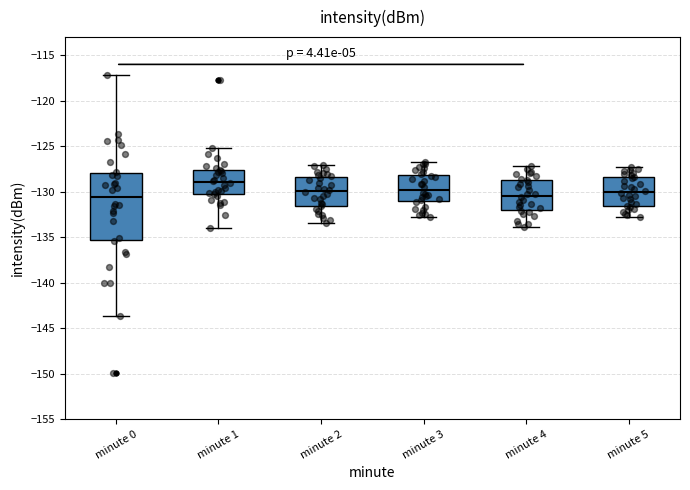

Reading left to right, transcribe this box plot: for each box, give where its median line is, the range the box spans, and where its two whiskers end, as read against the y-axis. The values are not printed on the chart, so give them approximately, as read against the axis.

minute 0: median -130.5, box -135.5 to -128.0, whiskers -143.5 to -117.0
minute 1: median -129.0, box -130.0 to -127.5, whiskers -134.0 to -125.0
minute 2: median -130.0, box -131.5 to -128.5, whiskers -133.5 to -127.0
minute 3: median -130.0, box -131.0 to -128.0, whiskers -133.0 to -126.5
minute 4: median -130.5, box -132.0 to -128.5, whiskers -134.0 to -127.0
minute 5: median -130.0, box -131.5 to -128.5, whiskers -133.0 to -127.5